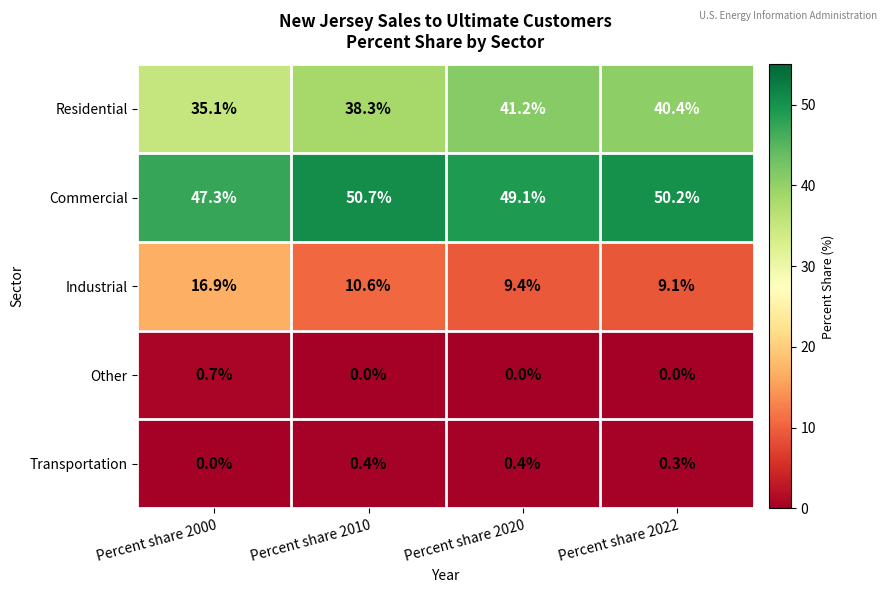

What is the sum of all Industrial values?

46.0